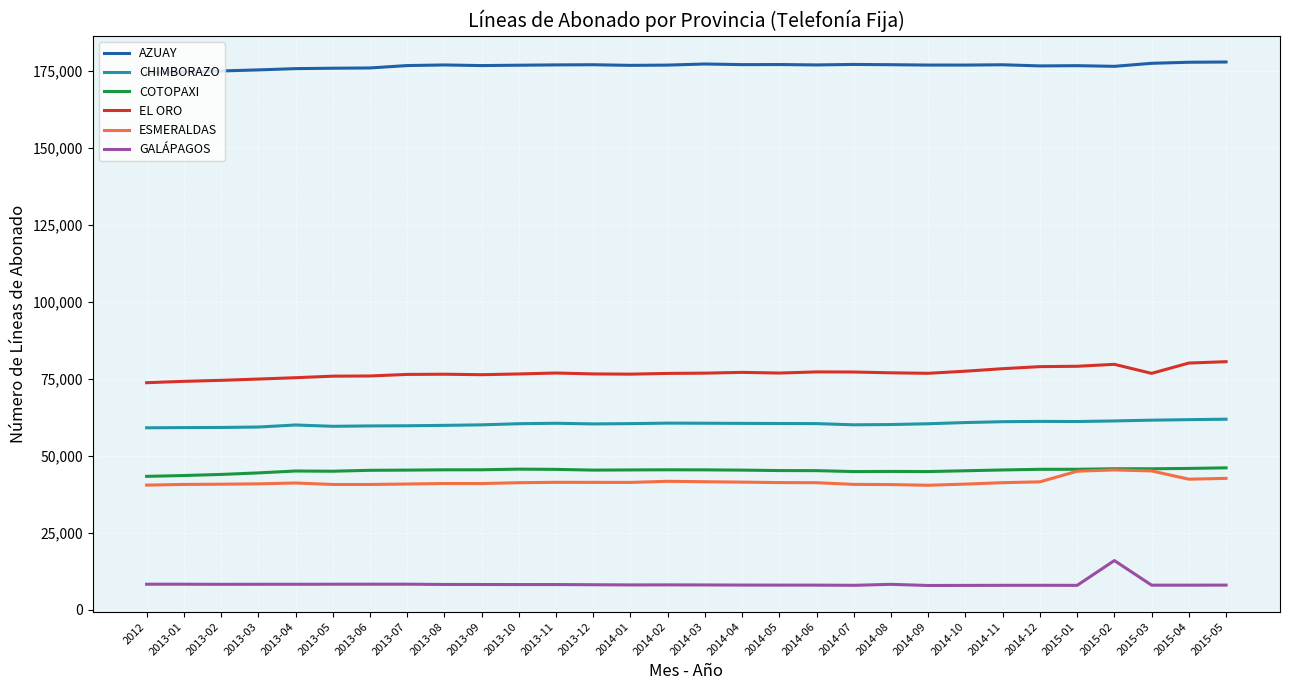

How many values in the GALÁPAGOS series are below 8089?

15